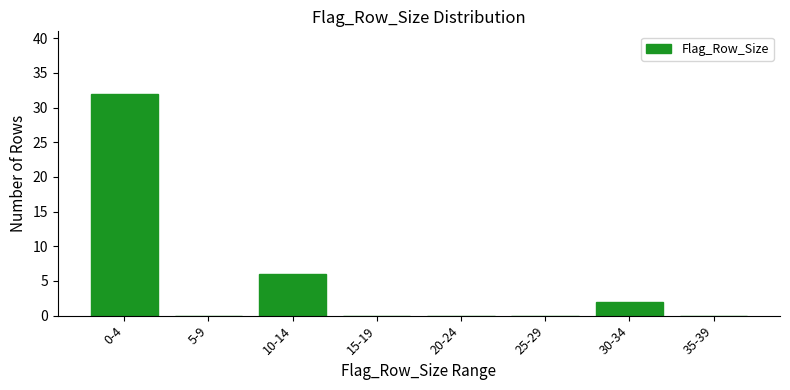

Reading left to right, what are all the values shown in this chart?

0-4=32	5-9=0	10-14=6	15-19=0	20-24=0	25-29=0	30-34=2	35-39=0